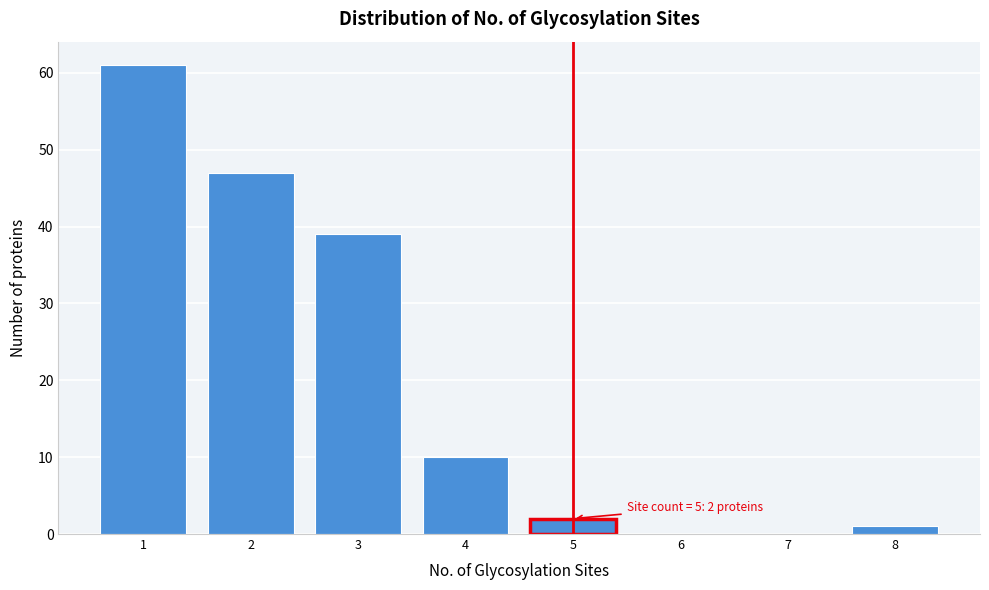

Over which range of the x-axis is the bar tallest?

0.5 to 1.5